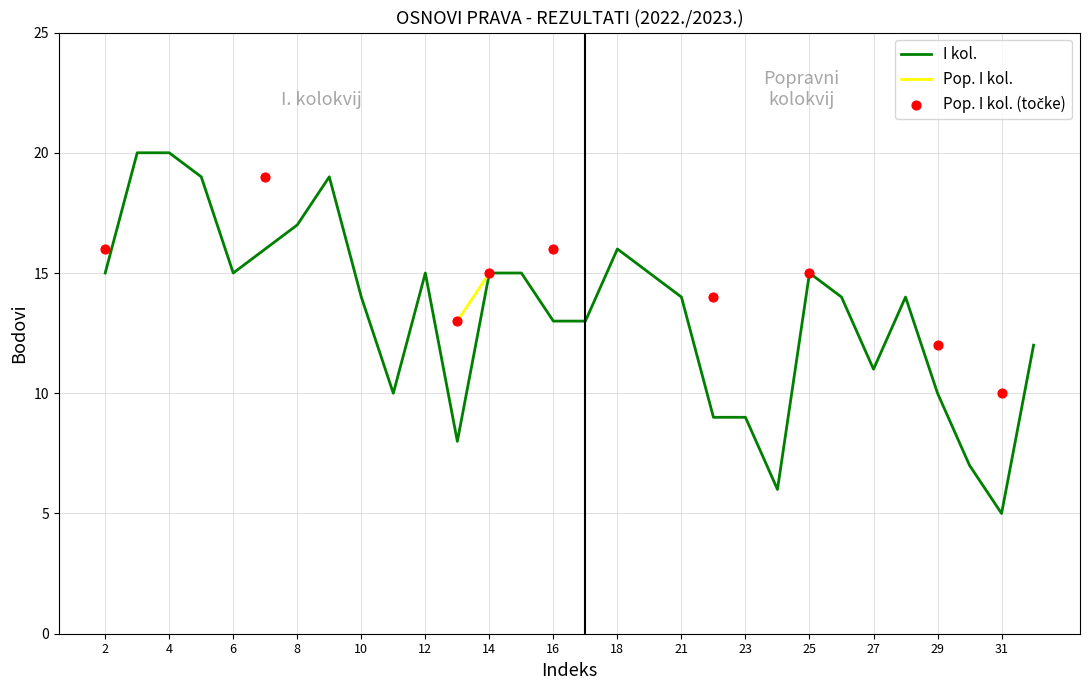

What is the change in value from 7 to 13?

-8